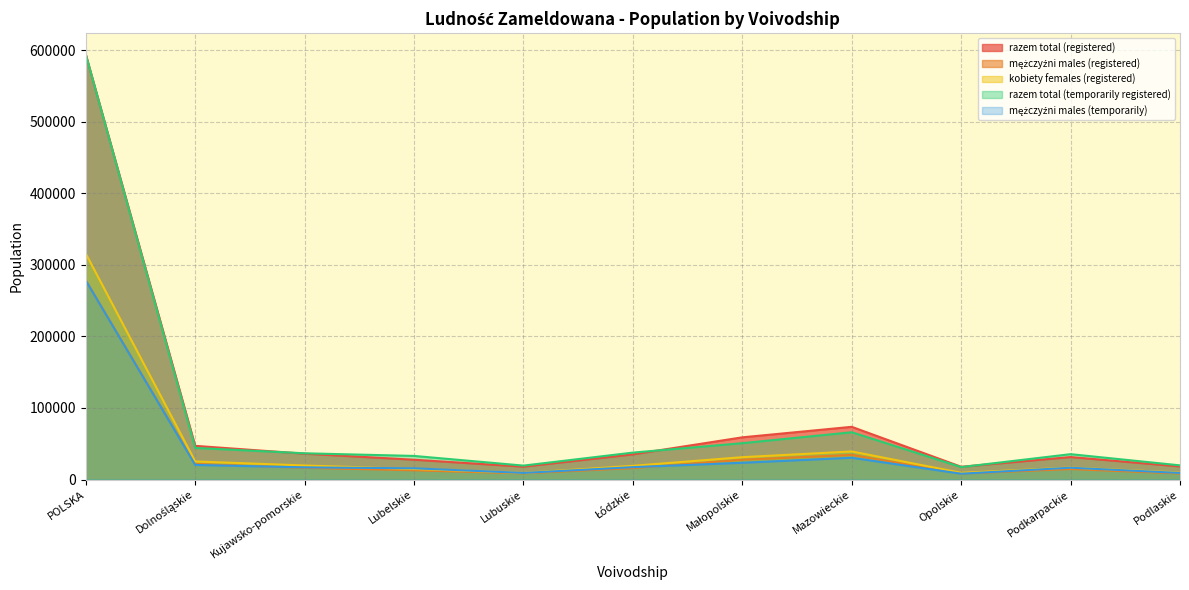

List the series in order of their peak value, lowest first.

mężczyźni males (registered), mężczyźni males (temporarily), kobiety females (registered), razem total (registered), razem total (temporarily registered)